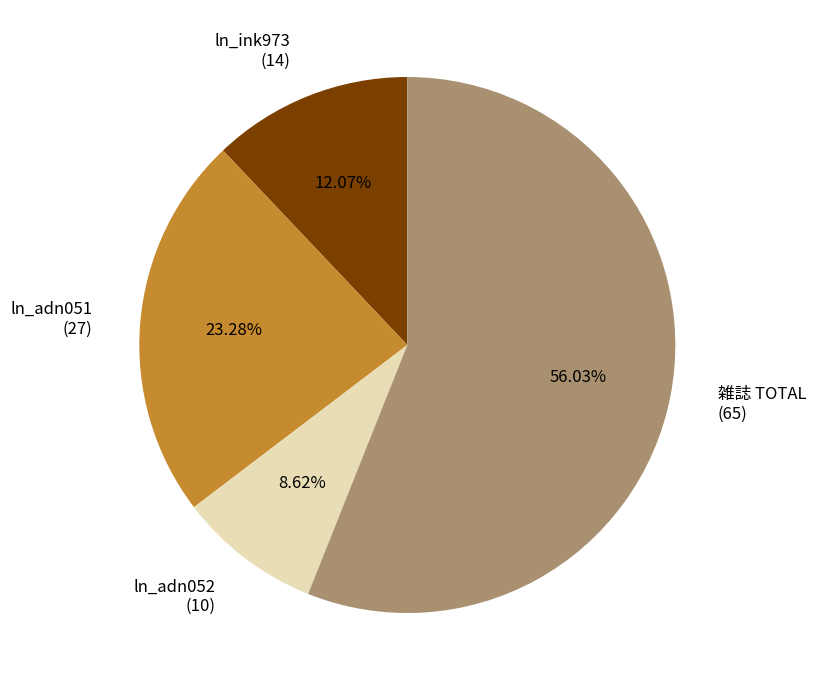

Rank the categories by value from highest to lowest.

雑誌 TOTAL, ln_adn051, ln_ink973, ln_adn052